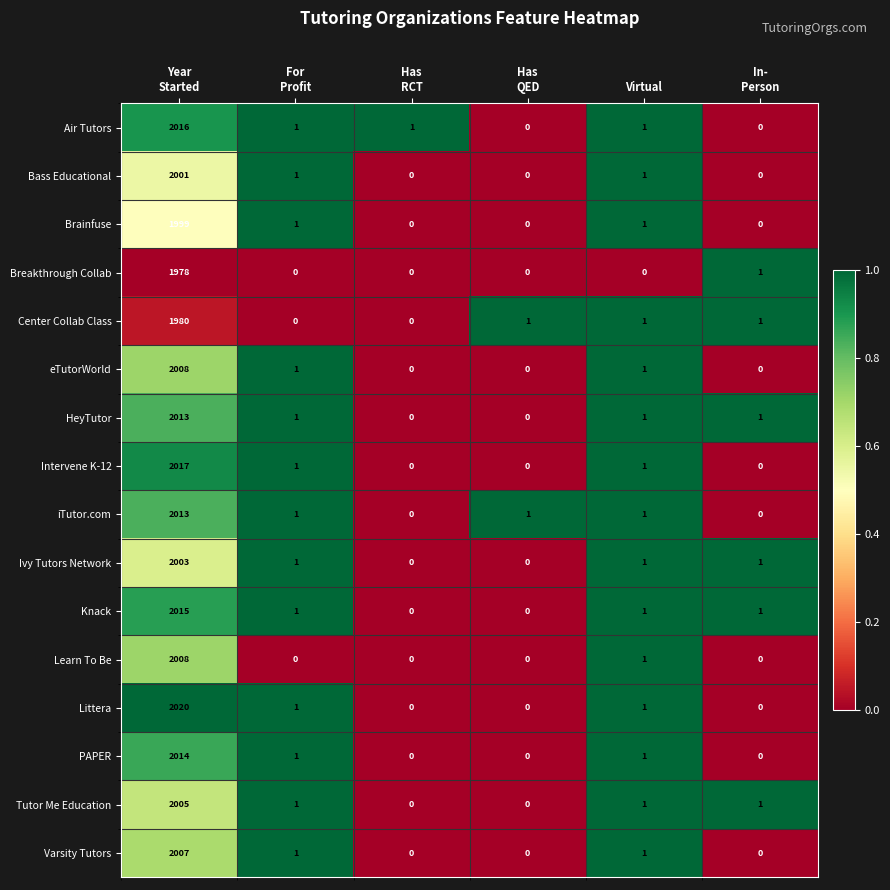

What is the average value of the Breakthrough Collab series?

330